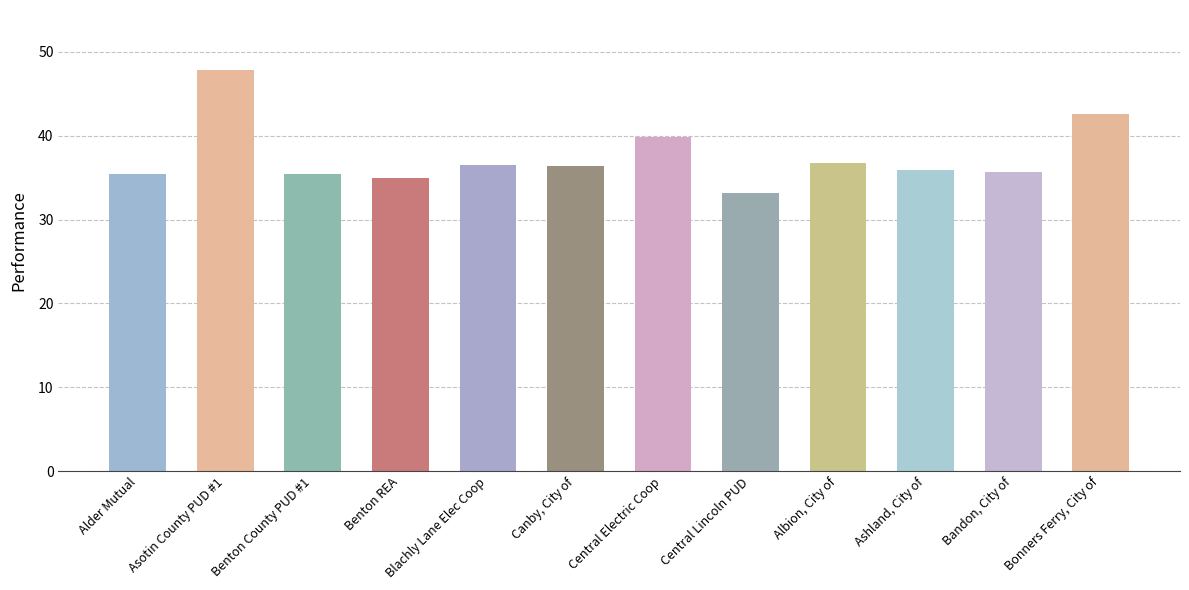

Where does the data first go above 36?

Asotin County PUD #1